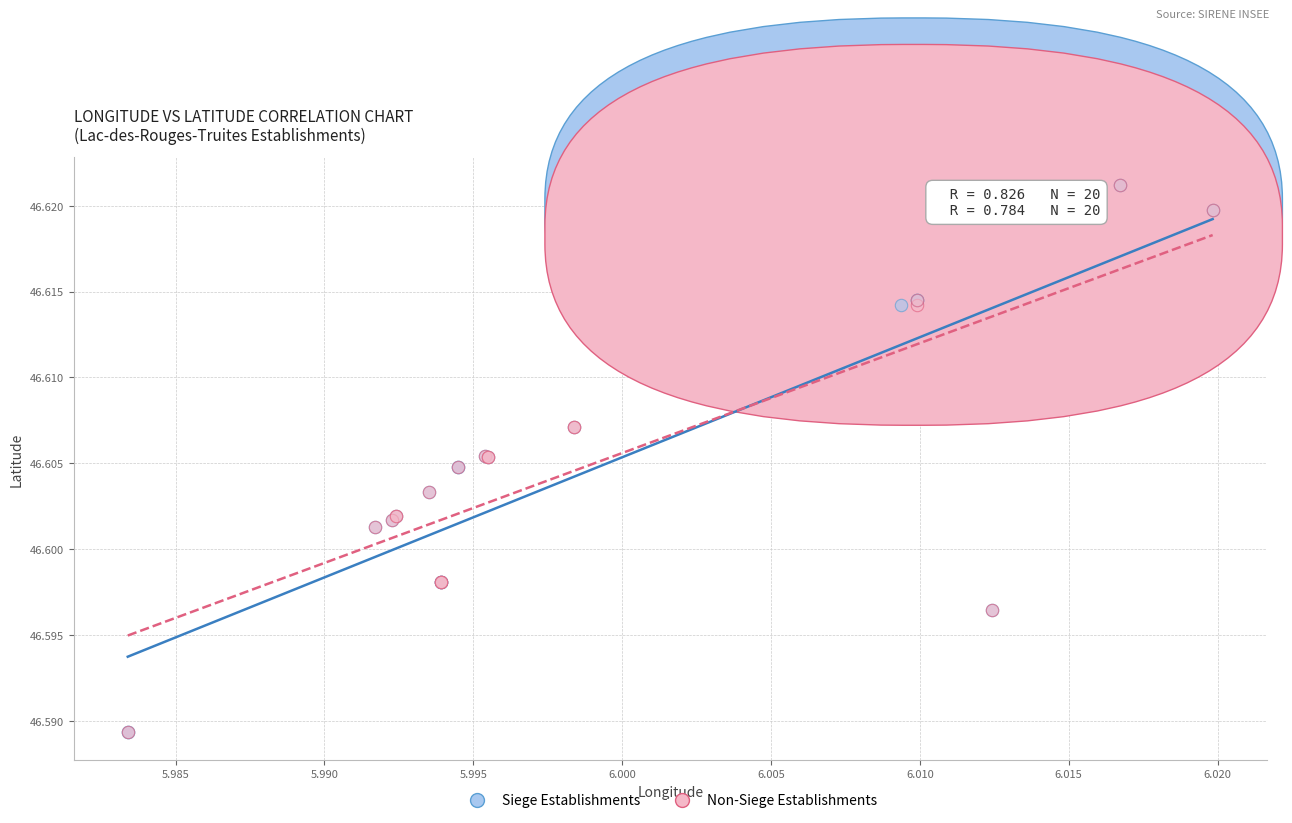

What are all the series names shown in the legend?

Siege Establishments, Non-Siege Establishments